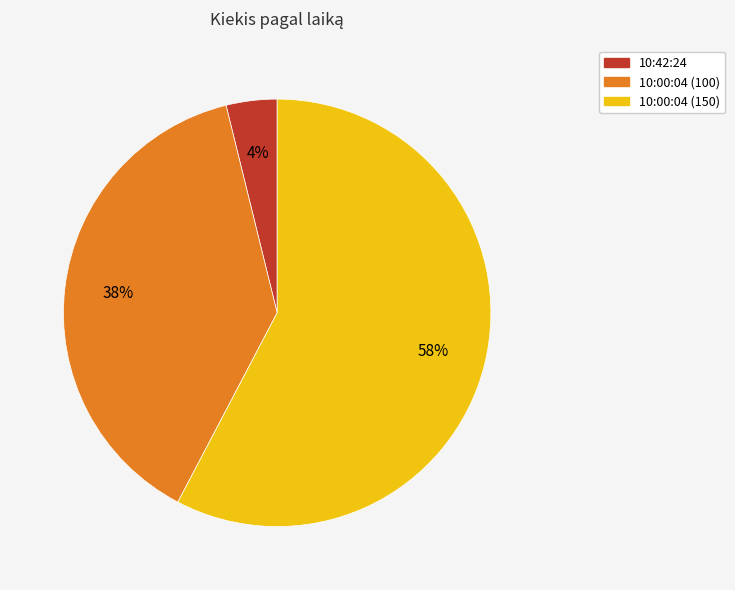

To the nearest percent, what is the average slice percentage?

33%